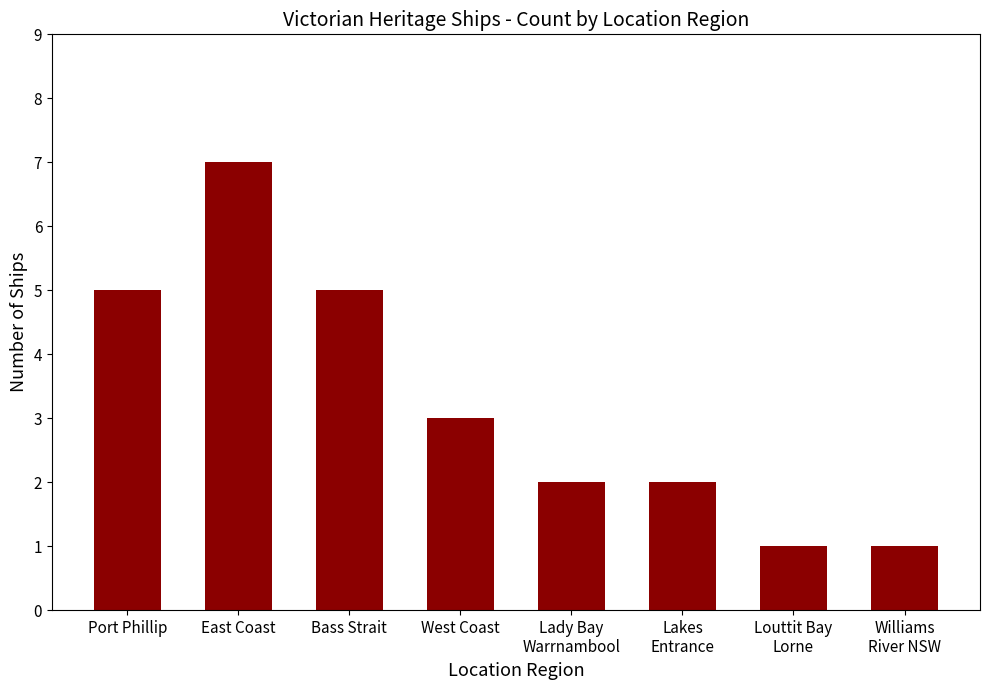

Approximately how many times larger is the value at Williams
River NSW compared to Port Phillip?

0.2